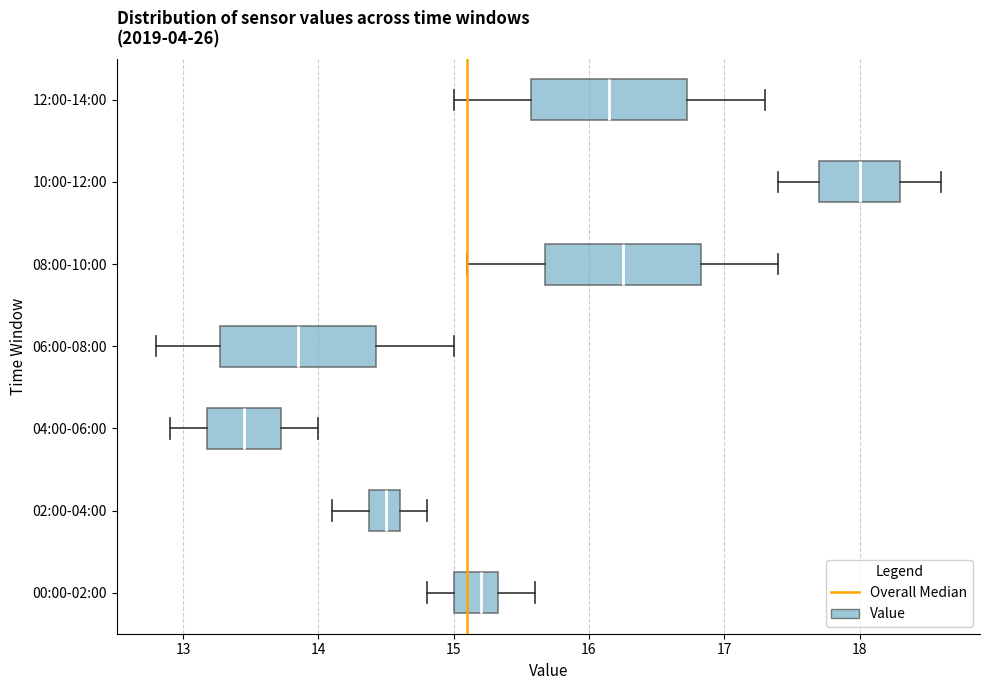

Where does the right whisker of the box for 10:00-12:00 end on the x-axis? The values are not printed on the chart, so give them approximately, as read against the axis.

18.6